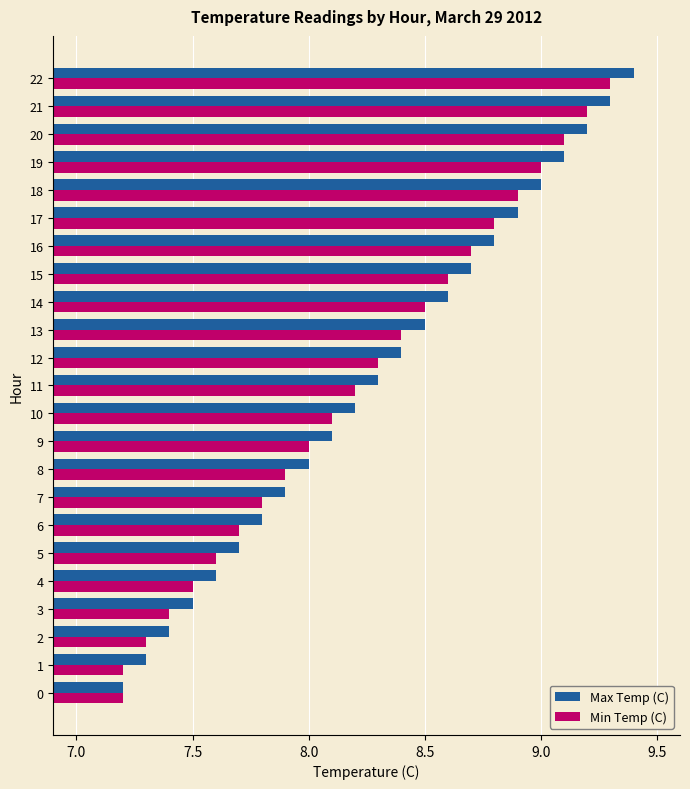

Which category has the highest value across all series?

22